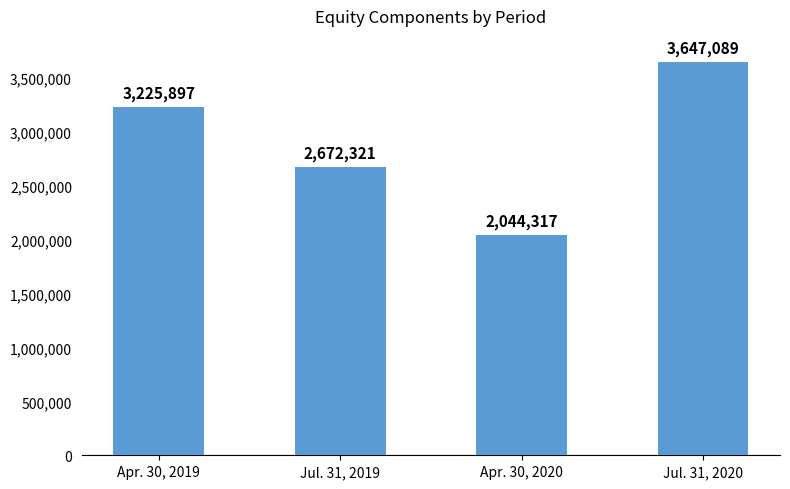

How many distinct data groups are displayed?

1